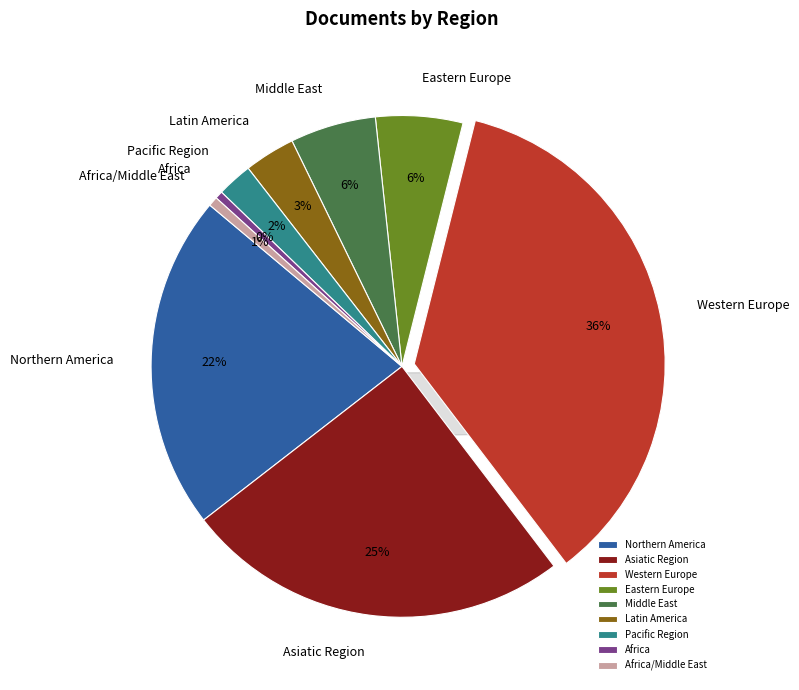

Does Pacific Region account for over 50% of the chart?

No